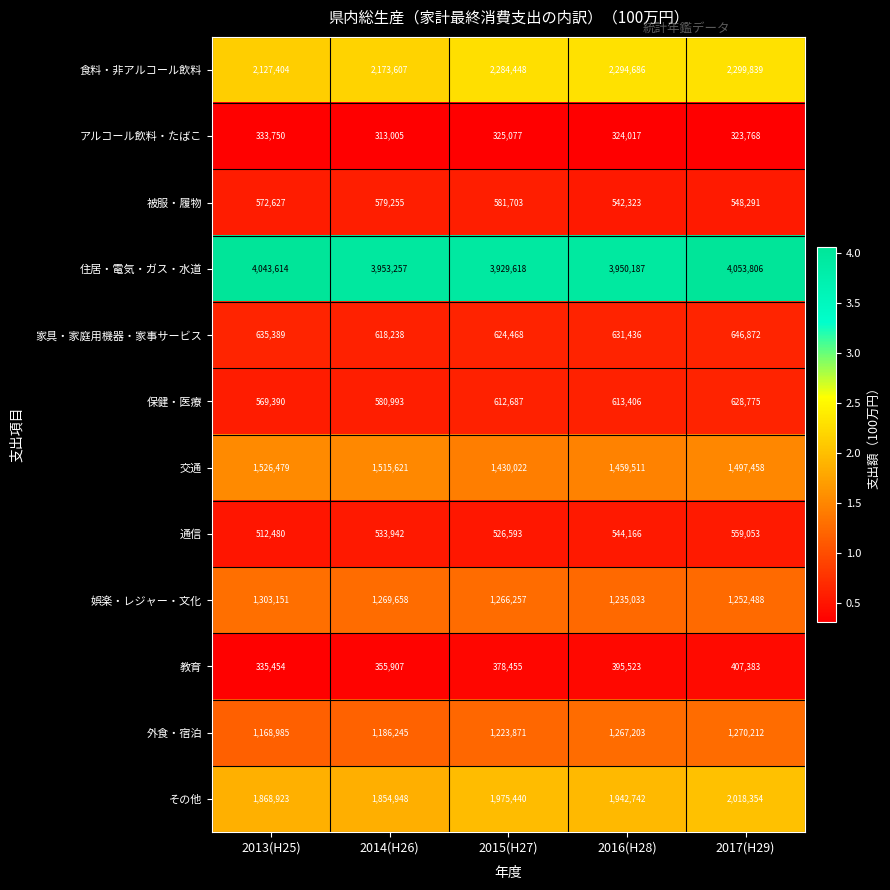

What is the highest value of the 交通 series?

1526479